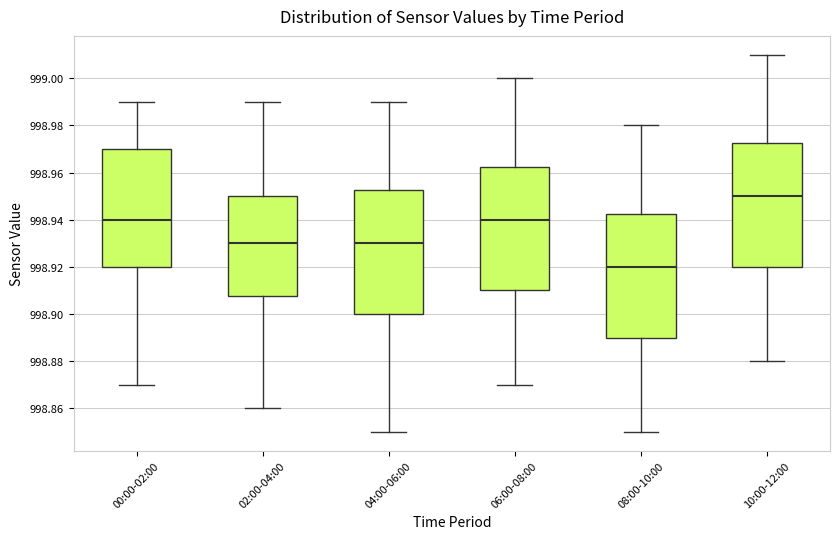

Which box's median line is the highest?

10:00-12:00